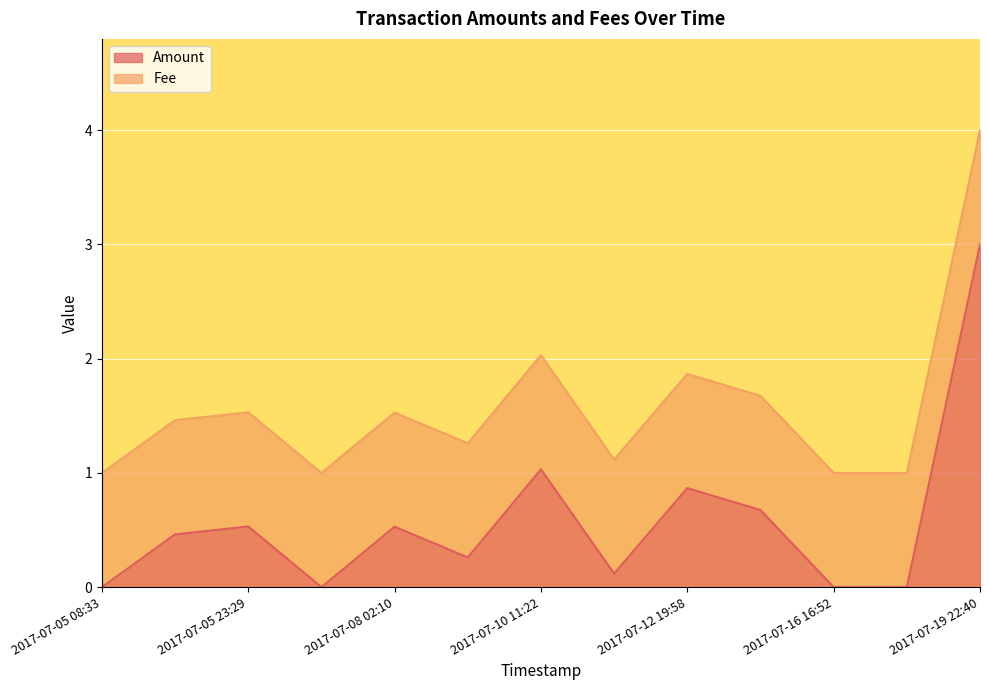

What is the greatest value displayed?

3.0